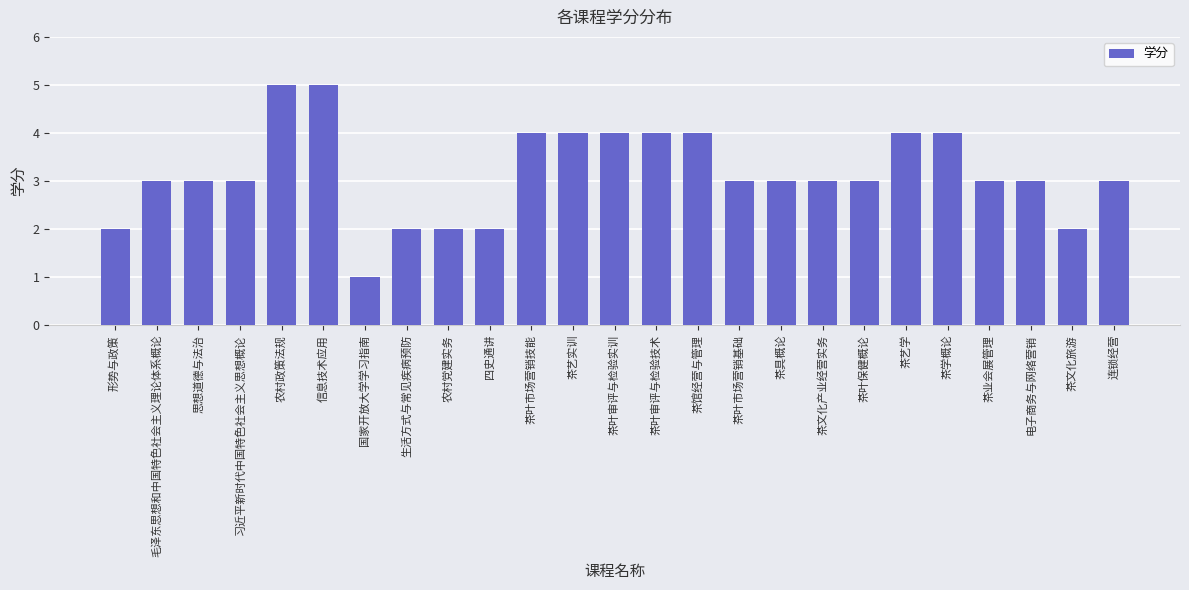

At which category does the chart reach its minimum across all series?

国家开放大学学习指南